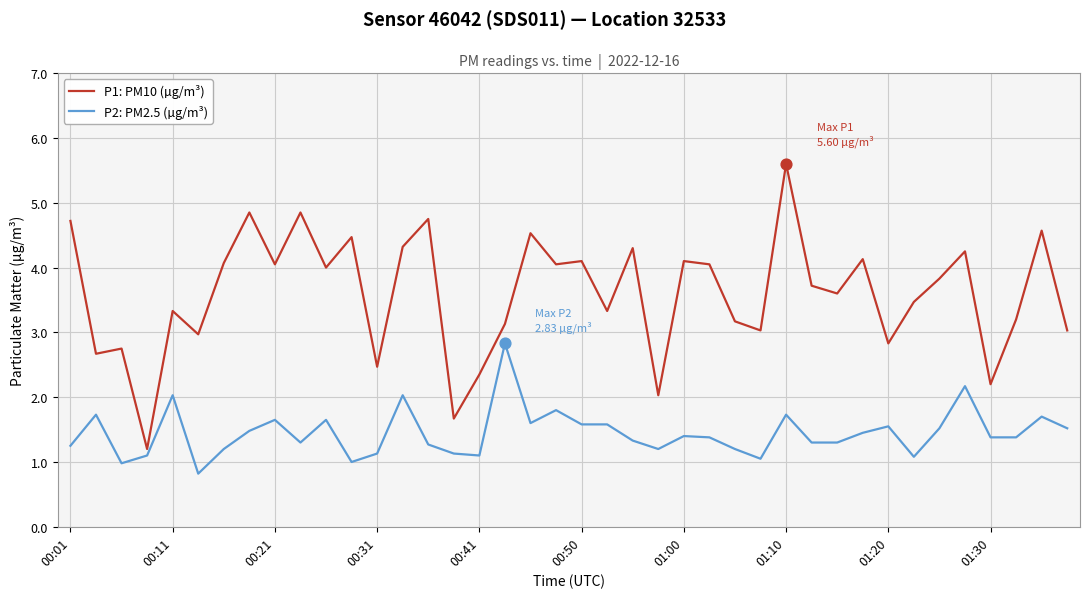

Which series has the largest range (max minus min)?

P1: PM10 (µg/m³)